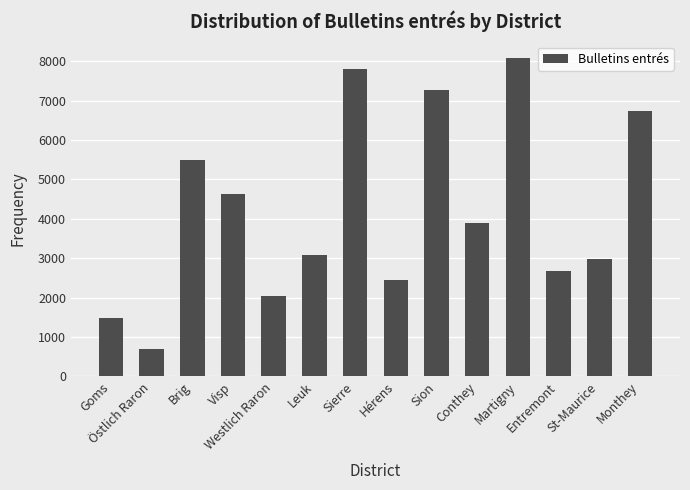

What is the sum of all values?

59324